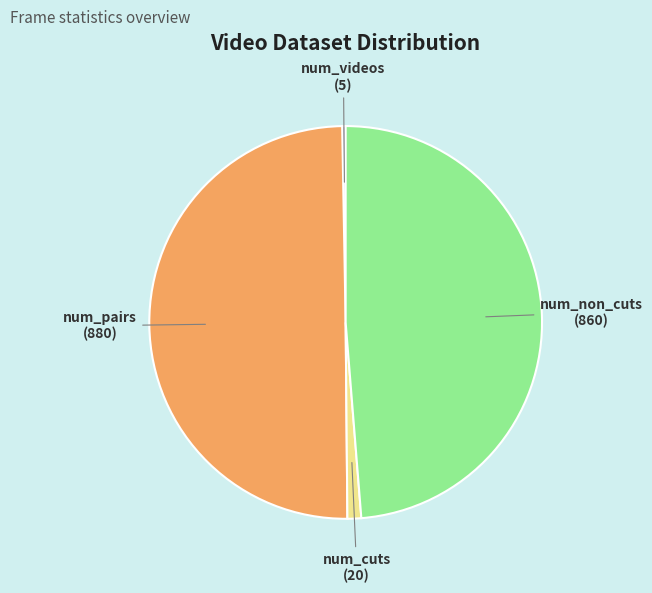

Approximately how many times larger is the value at num_non_cuts compared to num_videos?

172.0